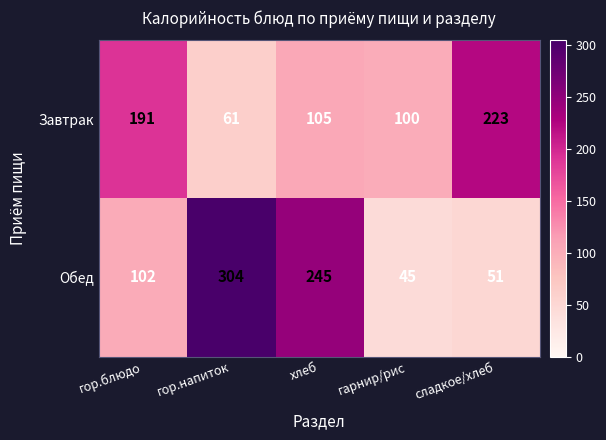

At how many categories does at least one series exceed 280?

1